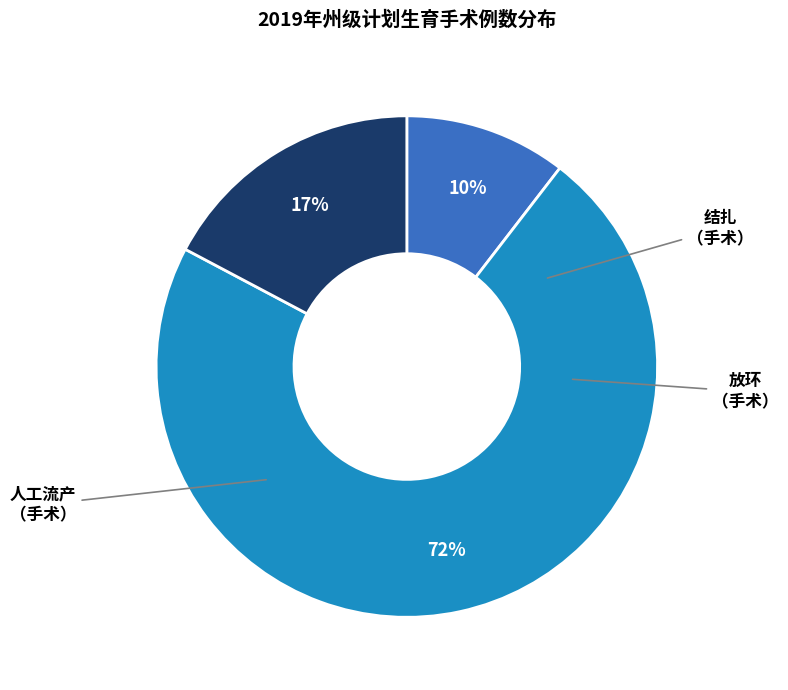

Is there a majority slice in this chart?

Yes